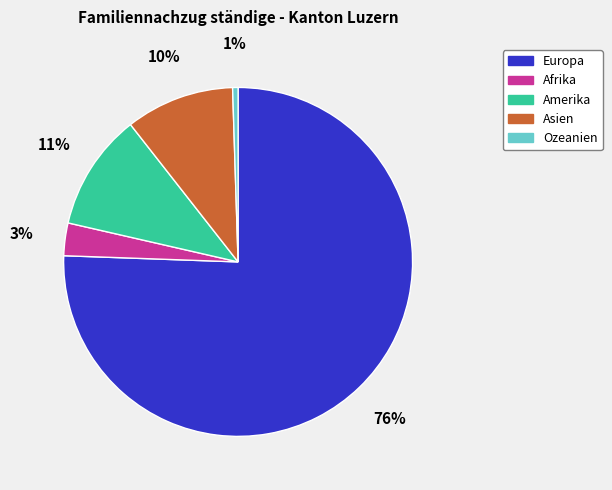

Combined, do Asien and Amerika account for over 50%?

No